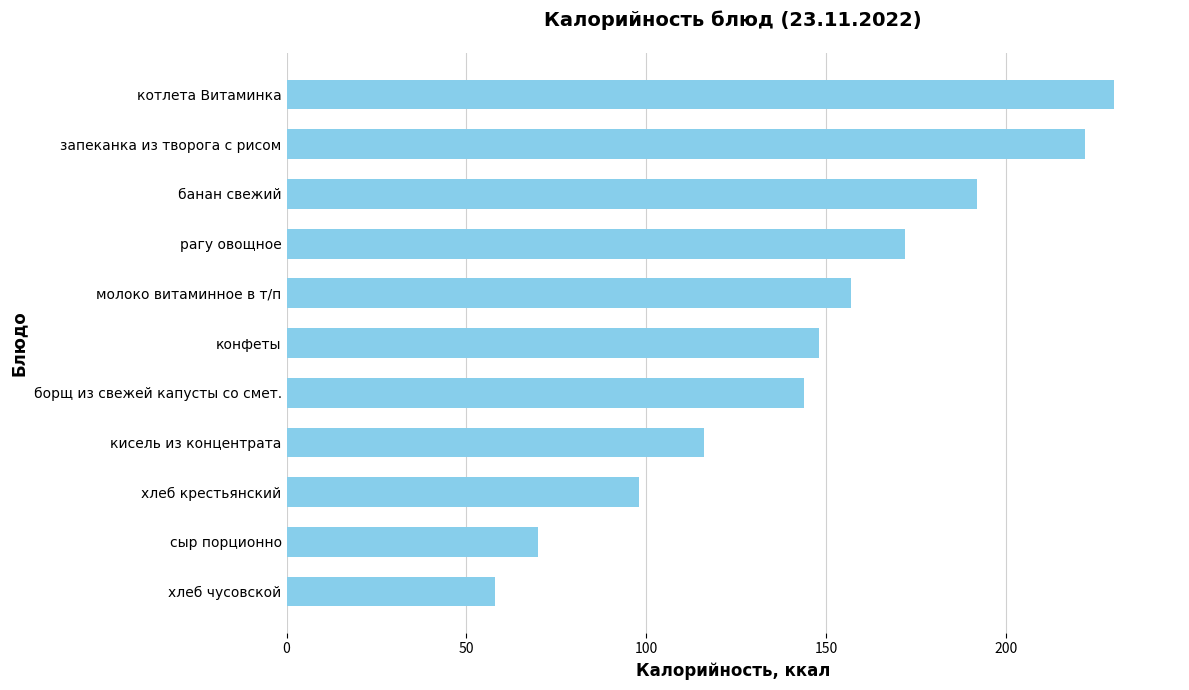

Which category has the highest value across all series?

котлета Витаминка